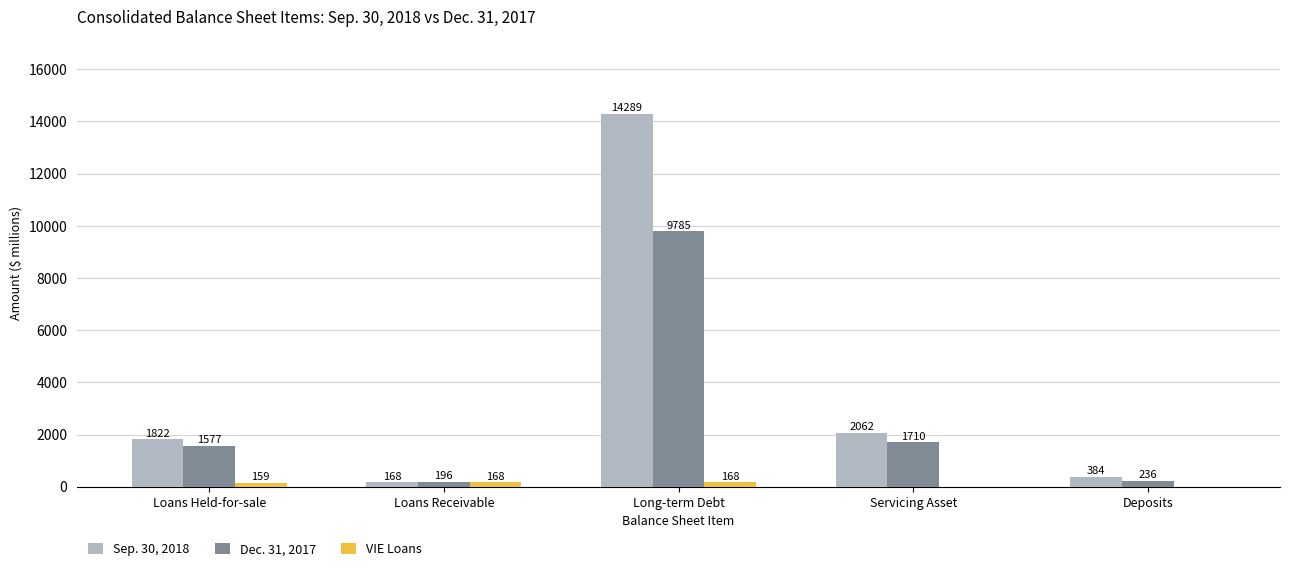

At which category is the sum across all series the highest?

Long-term Debt